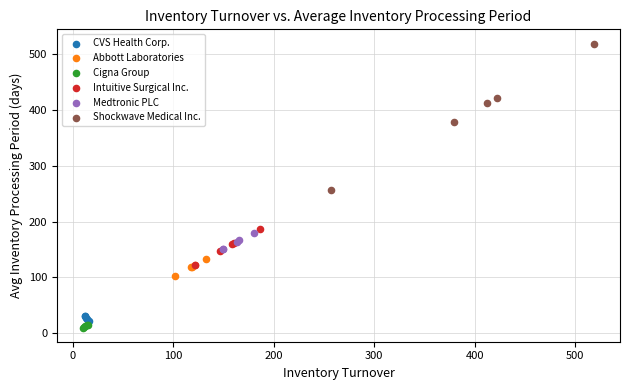

Which series contains the highest Y value?

Shockwave Medical Inc.